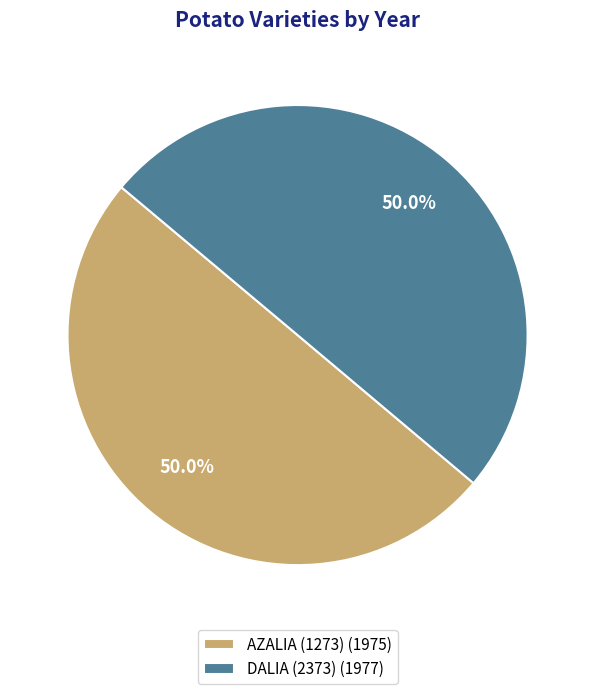

True or false: AZALIA (1273) accounts for 50% of the total.

True